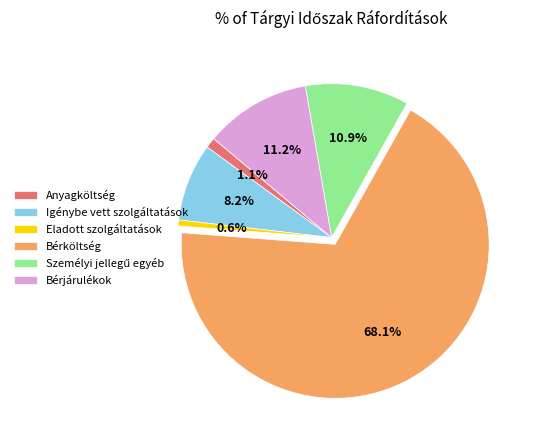

Count the number of slices in the pie.

6